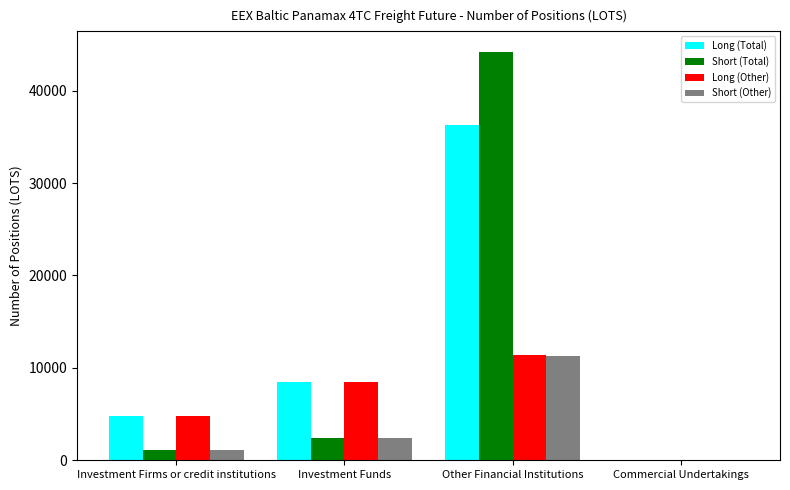

What are all the series names shown in the legend?

Long (Total), Short (Total), Long (Other), Short (Other)